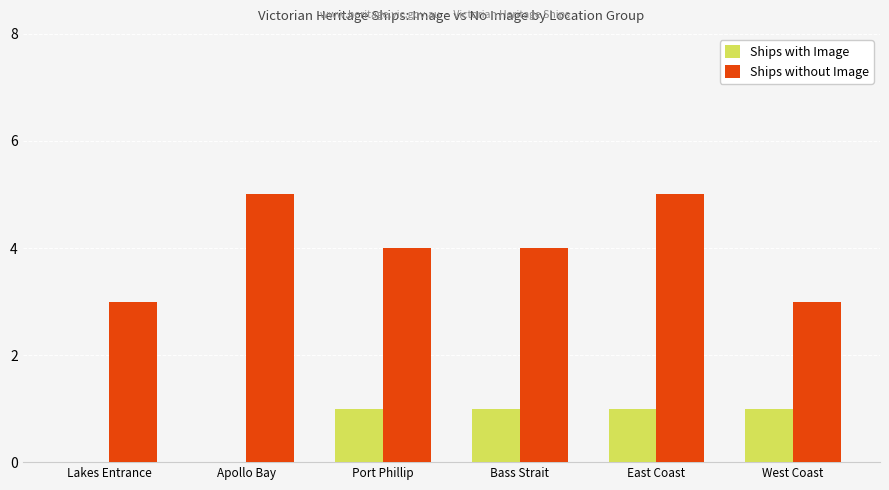

Is it true that Ships without Image equals 1 at Port Phillip?

False